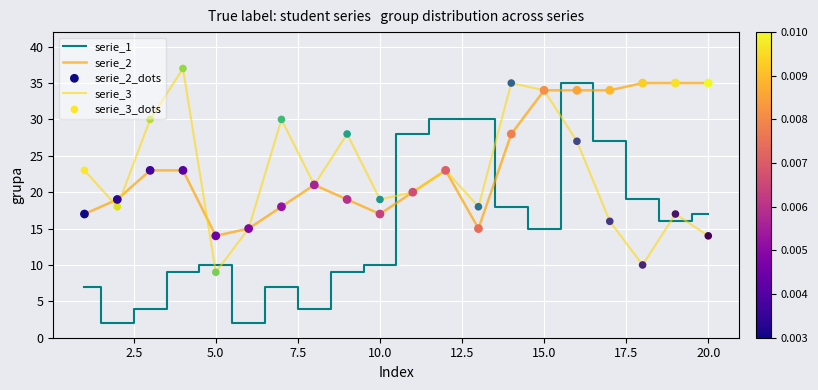

How many times do serie_3 and serie_1 cross each other?

7